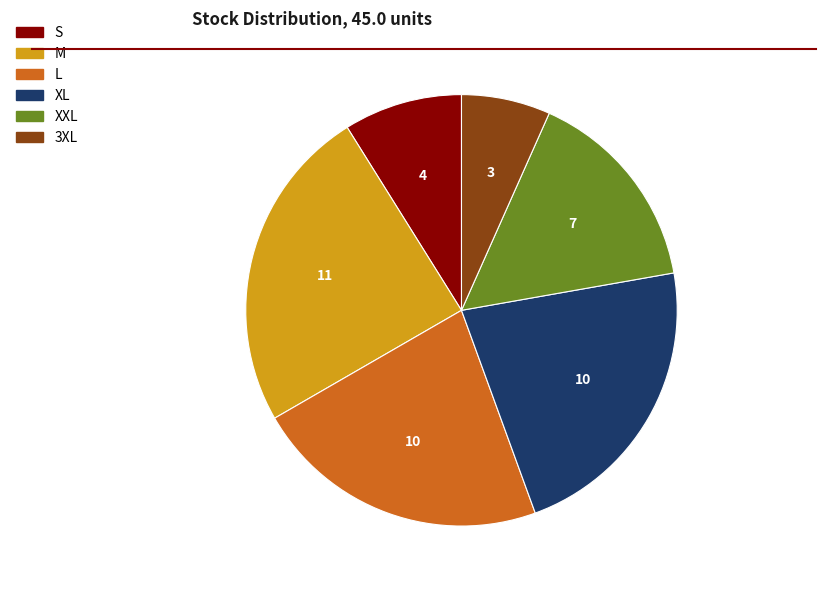

Which slice is the largest?

M